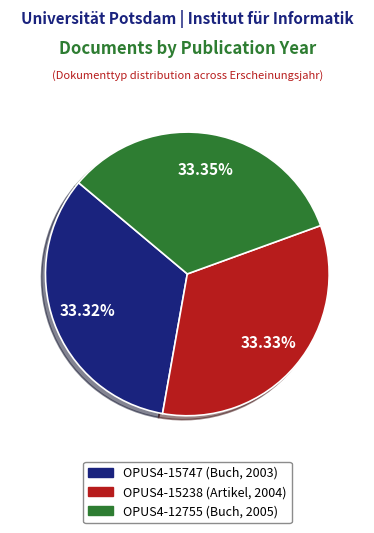

The OPUS4-12755 (Buch, 2005) slice represents 33% of the pie. True or false?

True